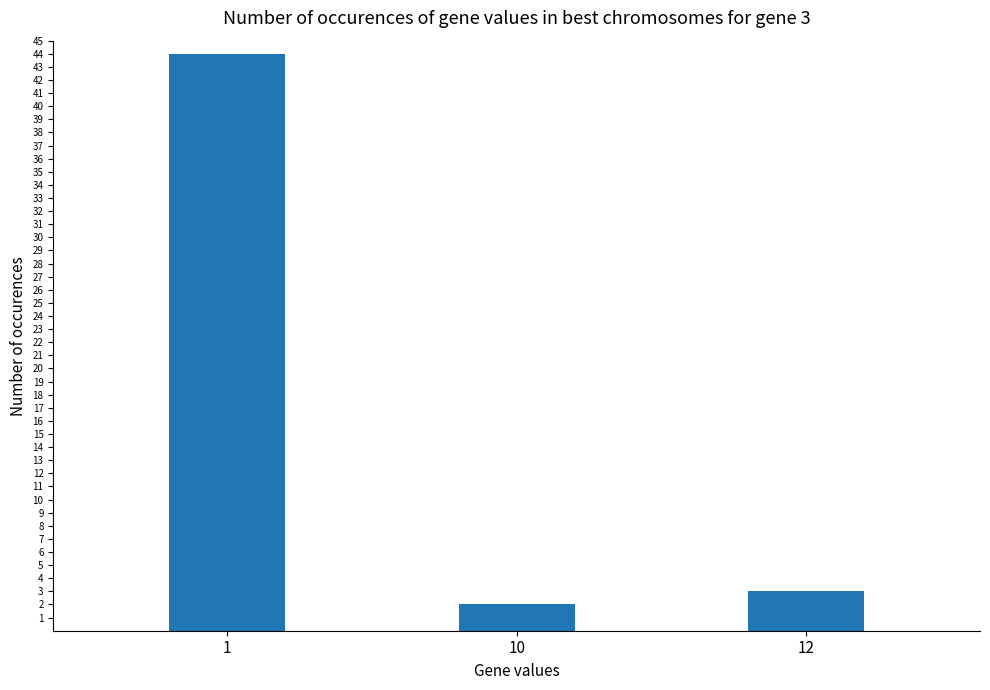

What is the difference between the maximum and minimum values?

42